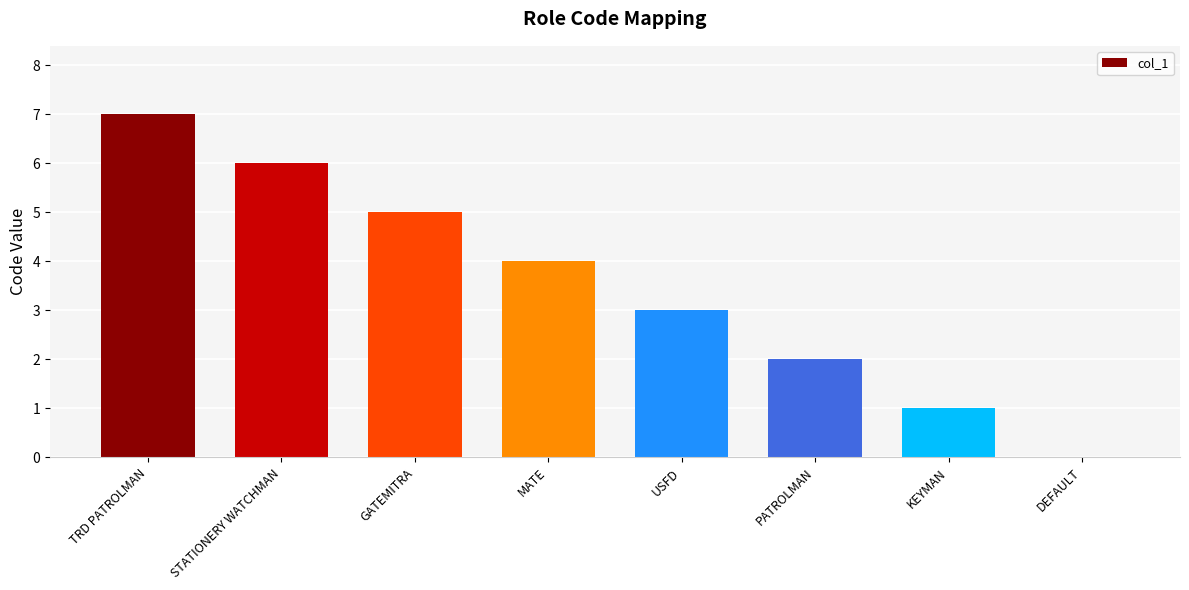

What is the sum of all values?

28